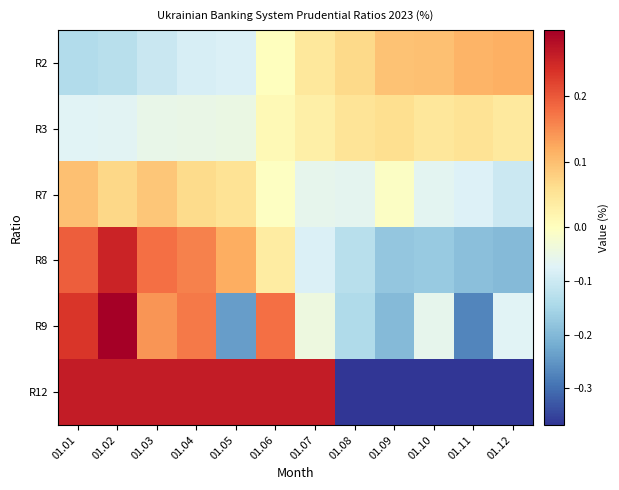

Rank the series at 01.07 from lowest to highest value.

R8, R7, R9, R3, R2, R12